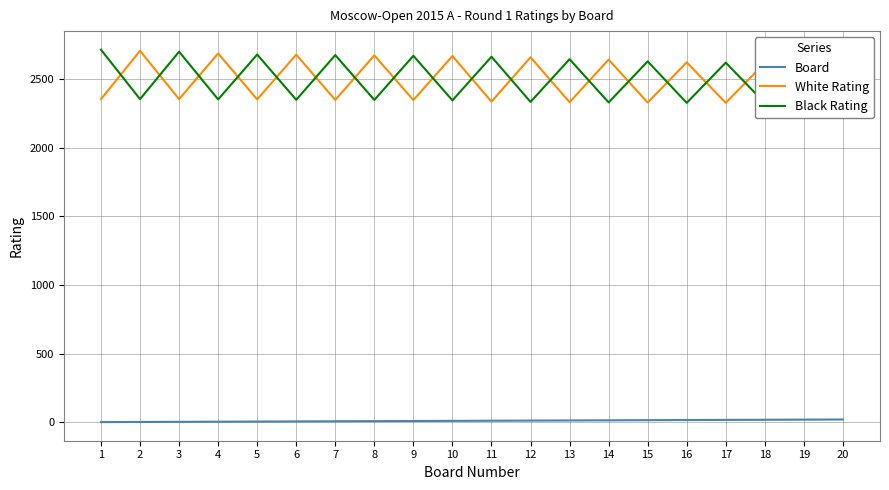

Reading left to right, what are all the values shown in this chart?

Board: 1	2	3	4	5	6	7	8	9	10	11	12	13	14	15	16	17	18	19	20
White Rating: 2354	2706	2354	2687	2352	2678	2348	2673	2347	2668	2336	2659	2332	2642	2329	2622	2327	2618	2326	2611
Black Rating: 2714	2354	2700	2352	2679	2349	2675	2348	2670	2345	2663	2334	2645	2330	2629	2327	2620	2326	2615	2325